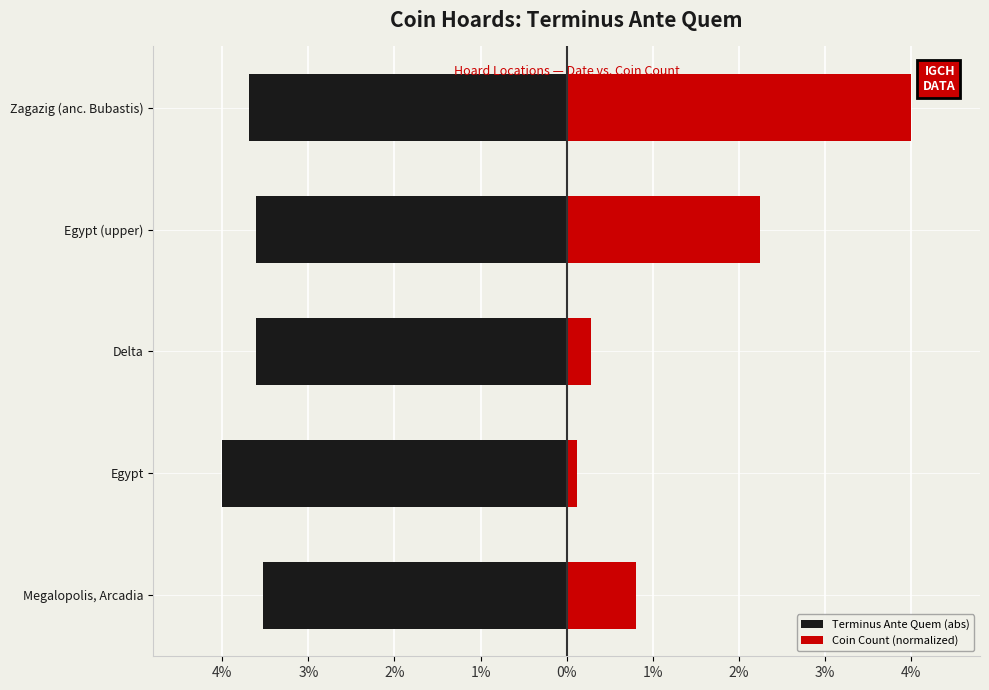

Is it true that Terminus Ante Quem (abs) equals -6.0 at Egypt?

False